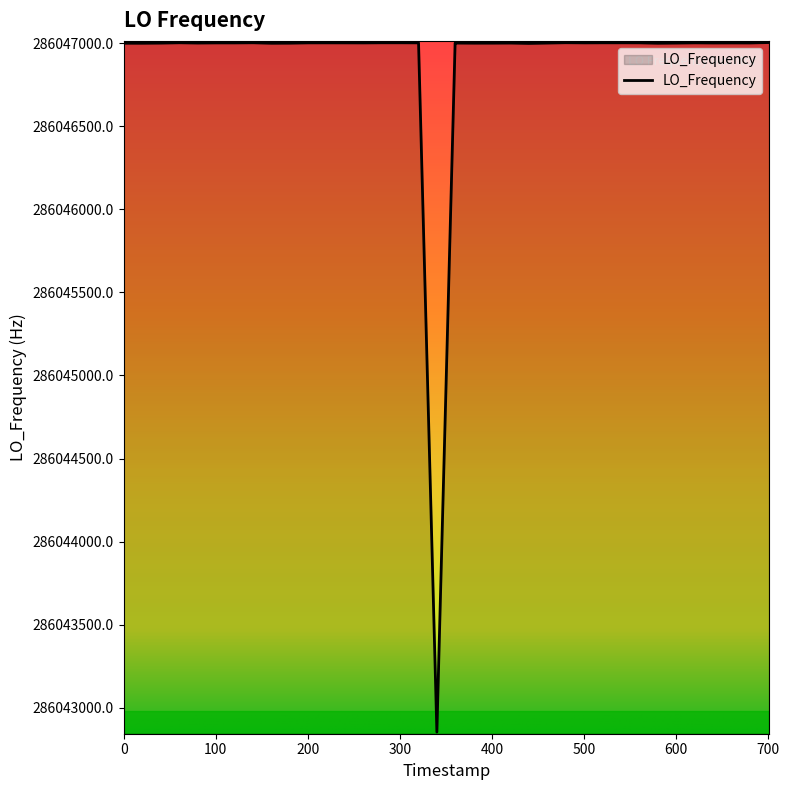

What is the greatest value displayed?

286047003.9